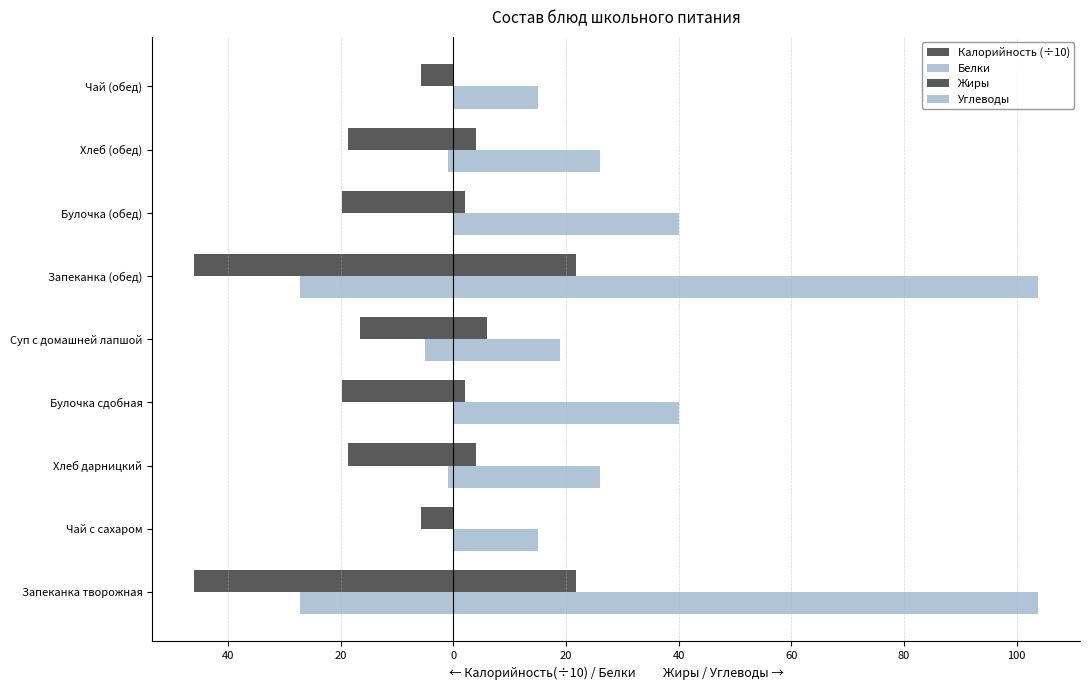

What is the difference between the second highest and minimum values in the Углеводы series?

88.8